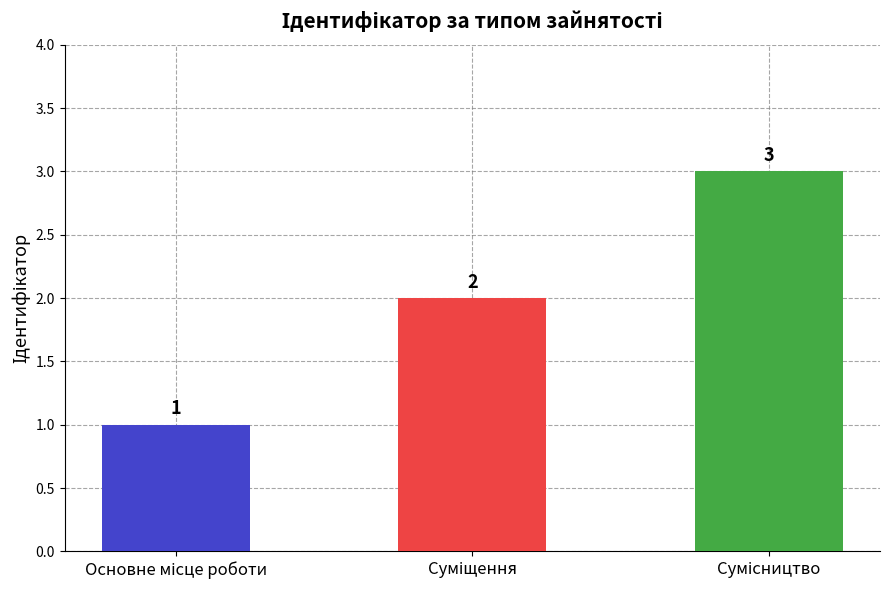

Count the values in the range 1 to 3.

3